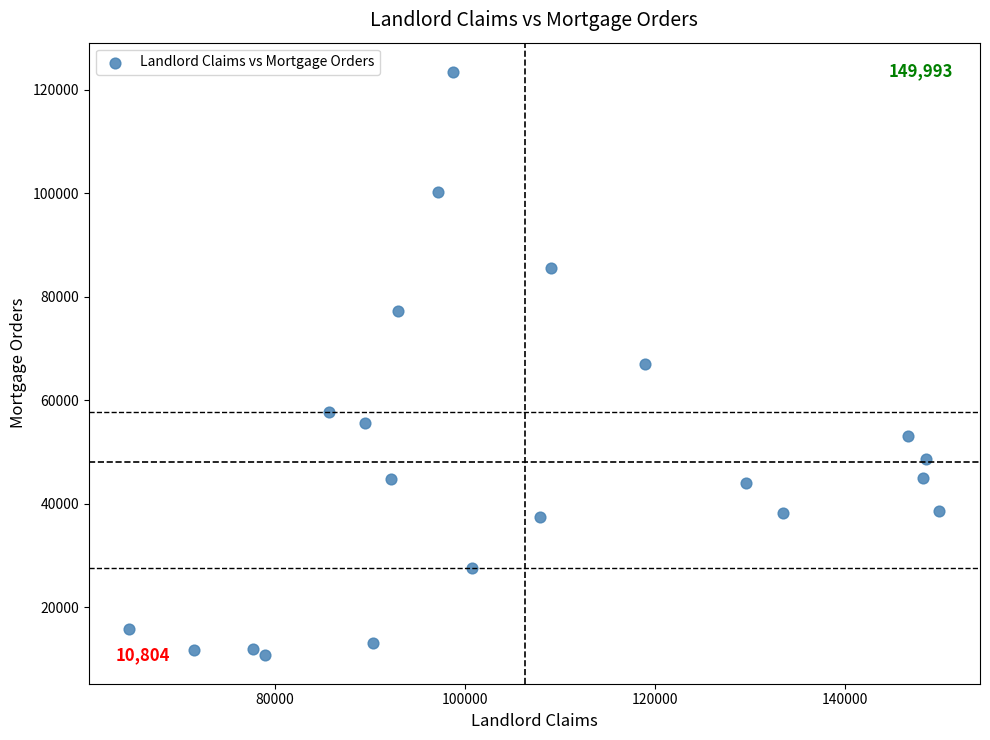

What is the range of Y values (max minus min)?

112659